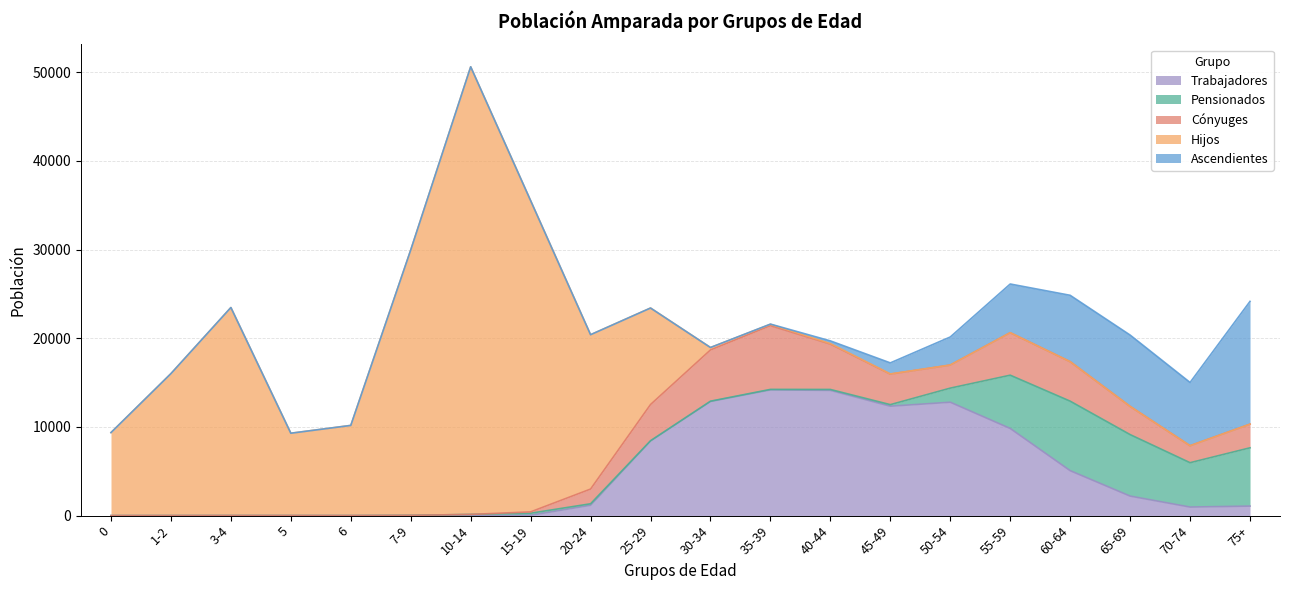

At which category is the sum across all series the highest?

10-14